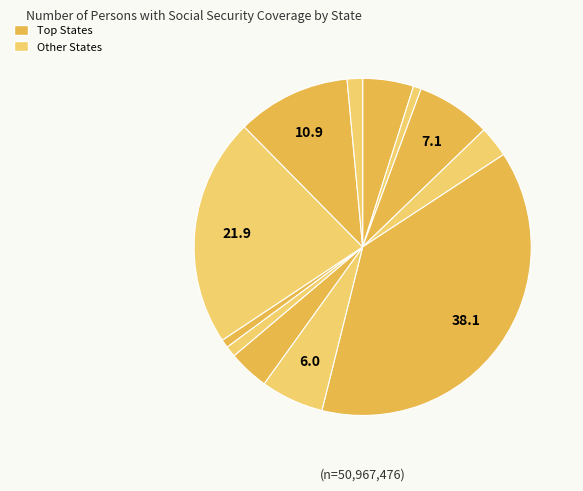

Count the number of slices in the pie.

12